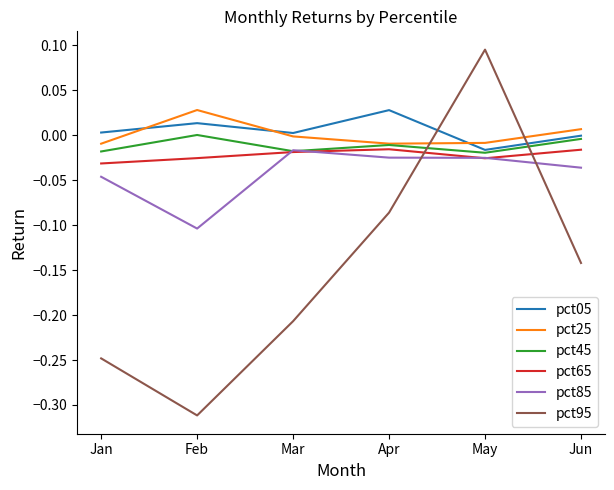

At how many categories does at least one series exceed 0?

6